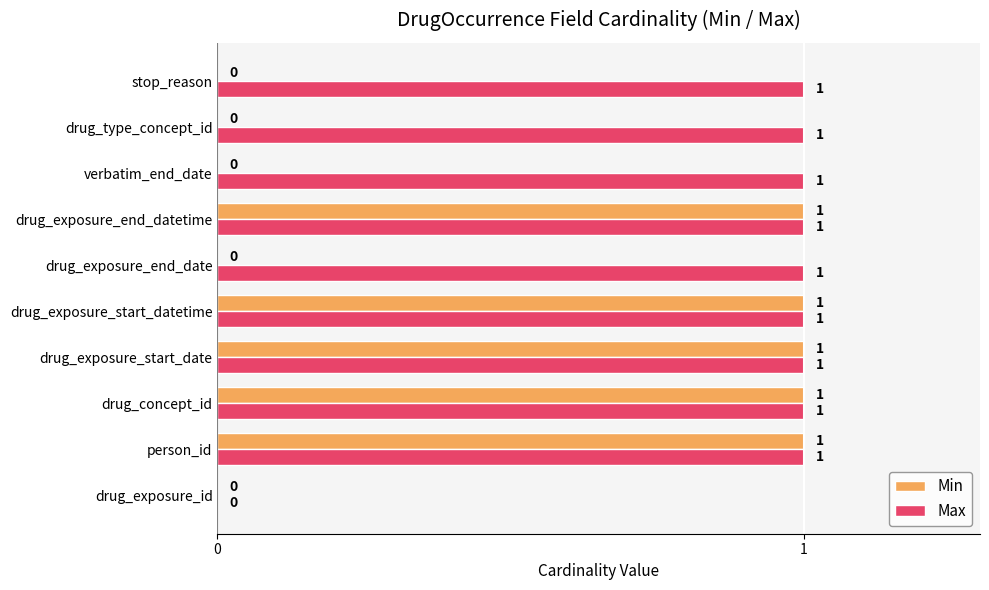

Is the value of Max at drug_exposure_end_date greater than the value of Min at drug_exposure_id?

Yes